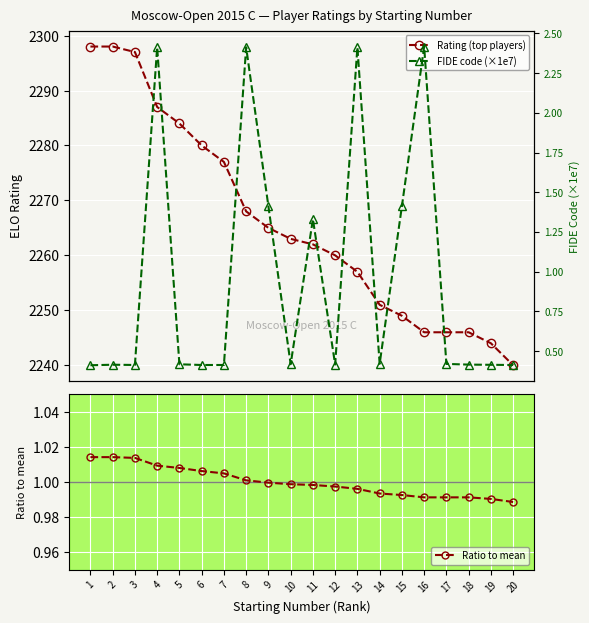

True or false: Rating (top players) and Ratio to mean intersect in this chart.

False